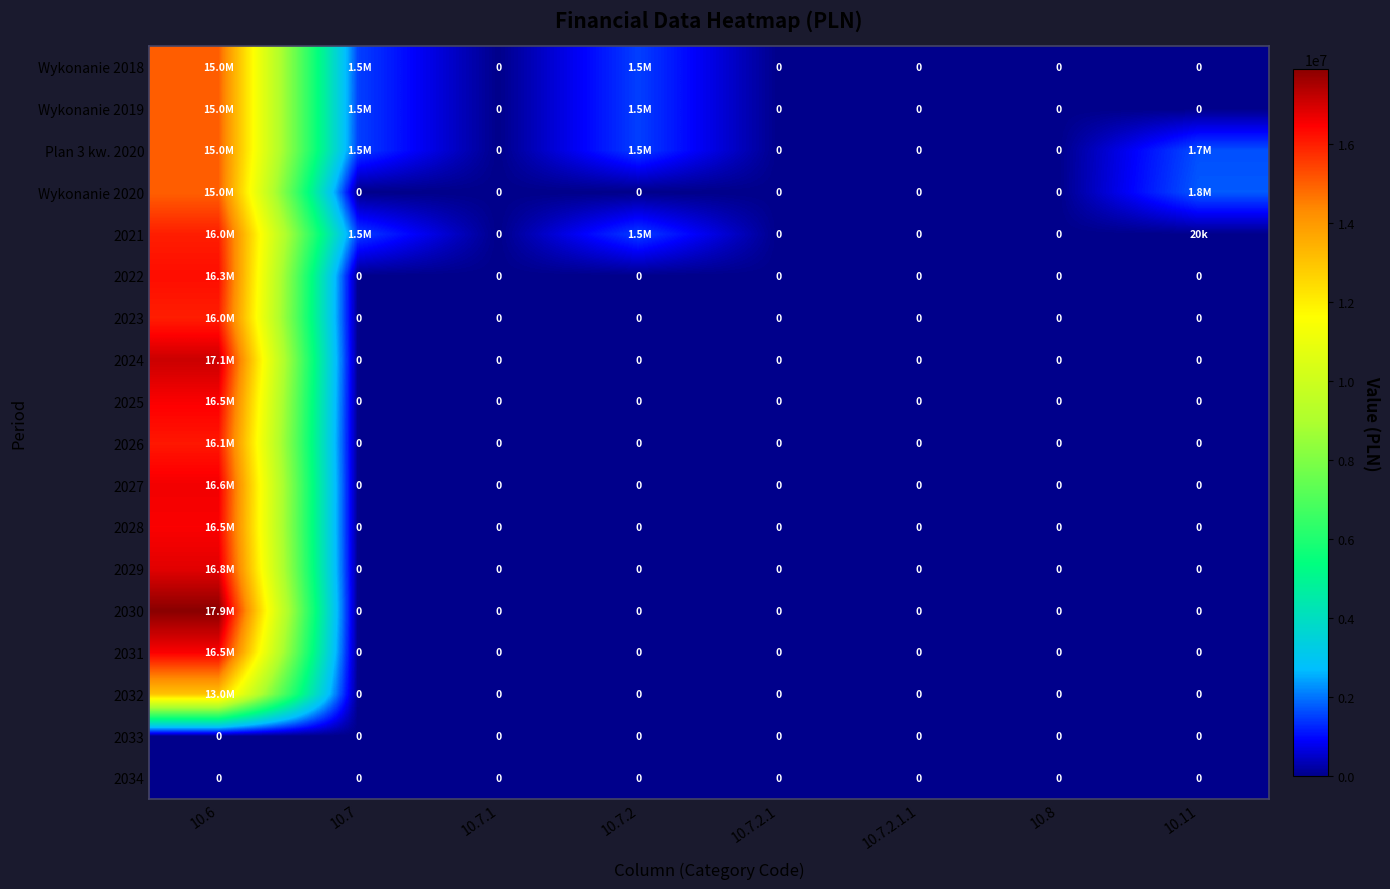

How many categories are shown in the chart?

8